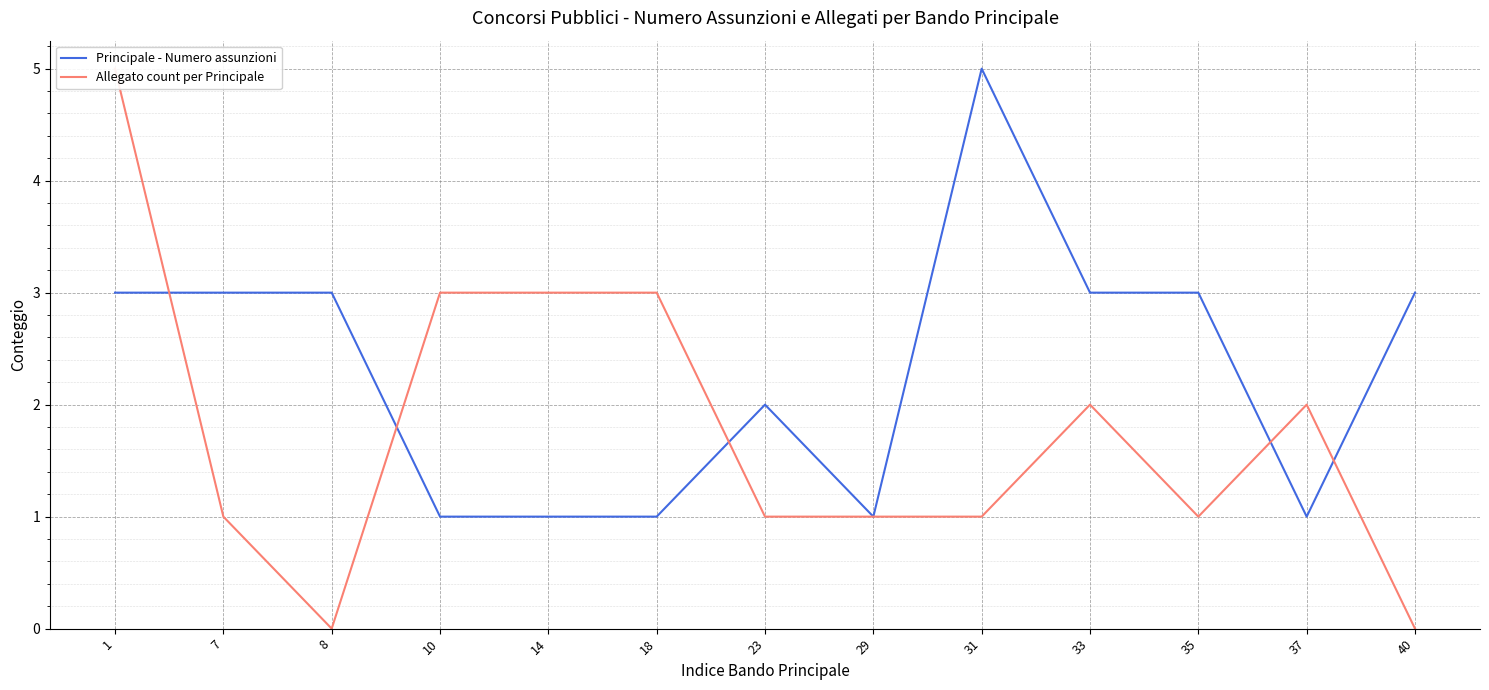

List the series in order of their overall mean, lowest first.

Allegato count per Principale, Principale - Numero assunzioni